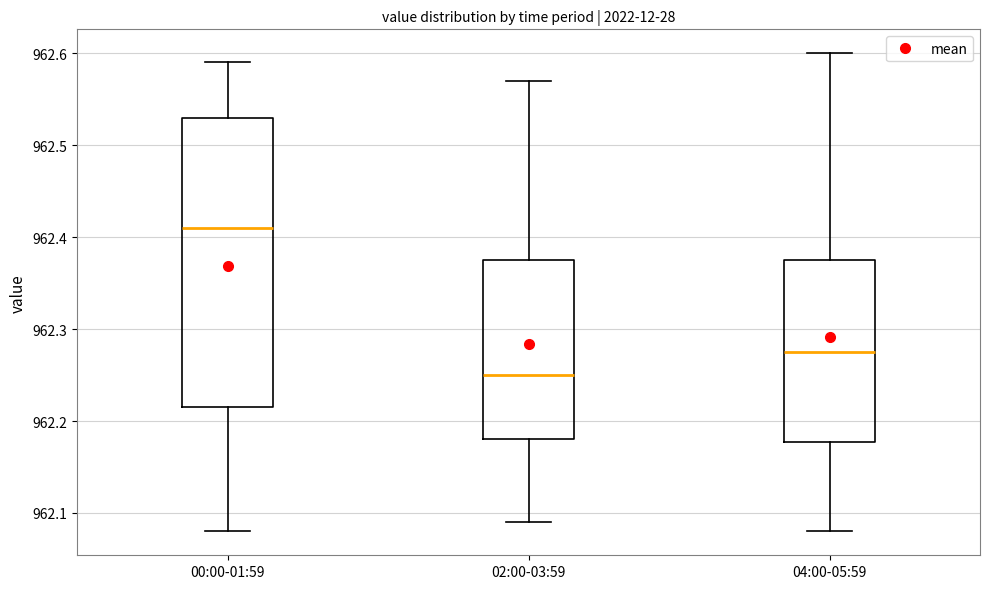

Reading left to right, transcribe this box plot: for each box, give where its median line is, the range the box spans, and where its two whiskers end, as read against the y-axis. The values are not printed on the chart, so give them approximately, as read against the axis.

00:00-01:59: median 962.41, box 962.22 to 962.53, whiskers 962.08 to 962.59
02:00-03:59: median 962.25, box 962.18 to 962.38, whiskers 962.09 to 962.57
04:00-05:59: median 962.28, box 962.18 to 962.38, whiskers 962.08 to 962.60